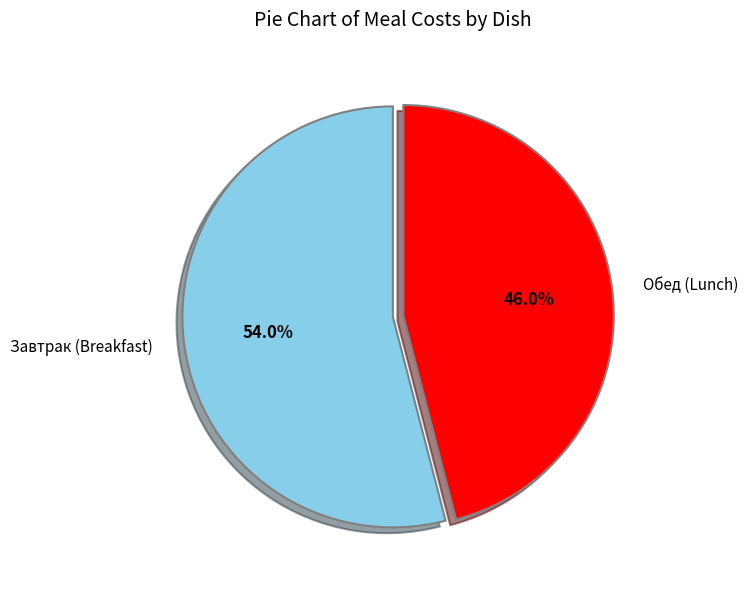

What is the ratio of the value at Завтрак (Breakfast) to the value at Обед (Lunch)?

1.2